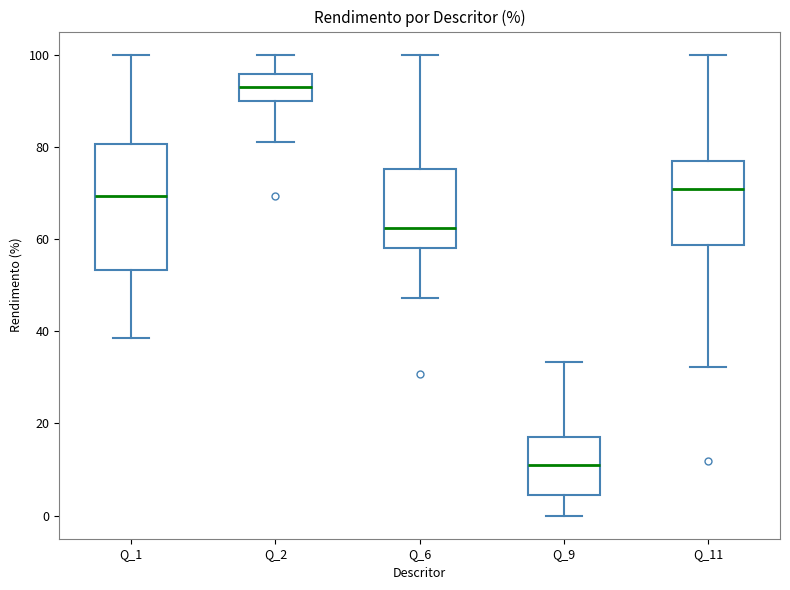

Reading left to right, transcribe this box plot: for each box, give where its median line is, the range the box spans, and where its two whiskers end, as read against the y-axis. The values are not printed on the chart, so give them approximately, as read against the axis.

Q_1: median 70, box 54 to 80, whiskers 38 to 100
Q_2: median 94, box 90 to 96, whiskers 82 to 100
Q_6: median 62, box 58 to 76, whiskers 48 to 100
Q_9: median 10, box 4 to 18, whiskers 0 to 34
Q_11: median 70, box 58 to 76, whiskers 32 to 100